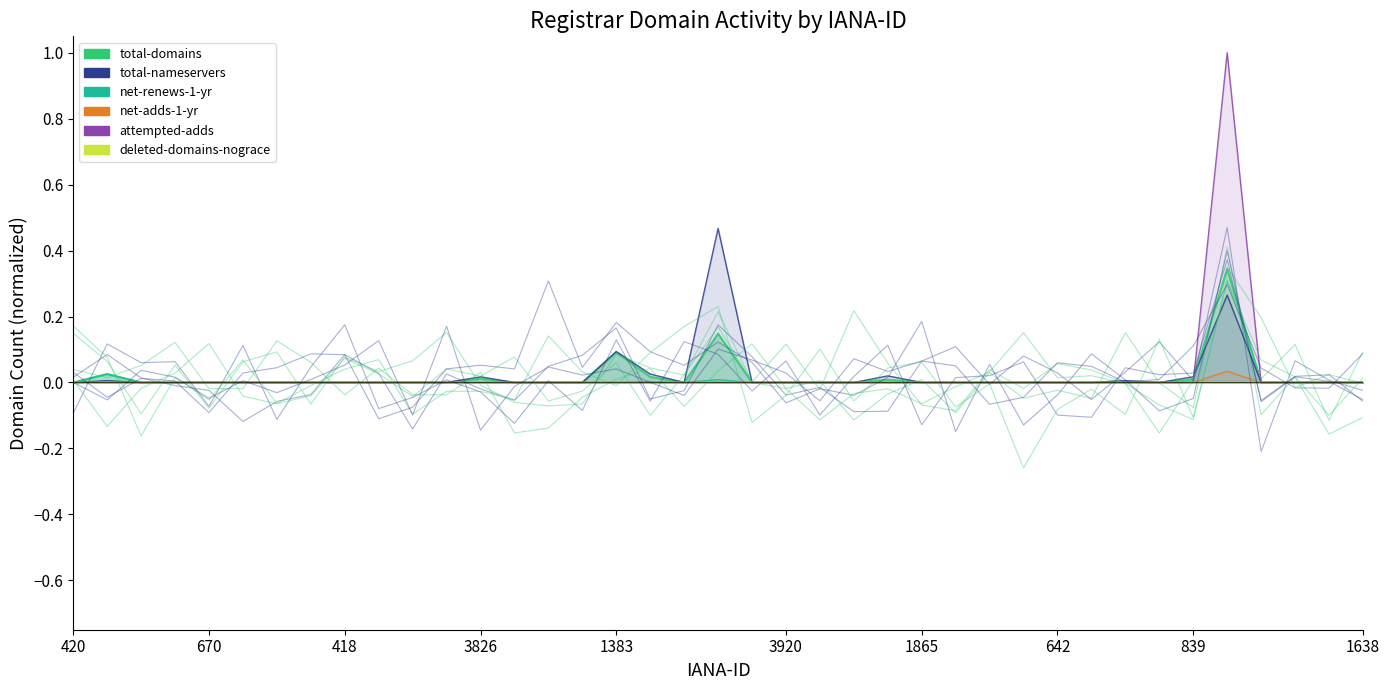

The net-adds-1-yr series shows 0.0 at 418. True or false?

True